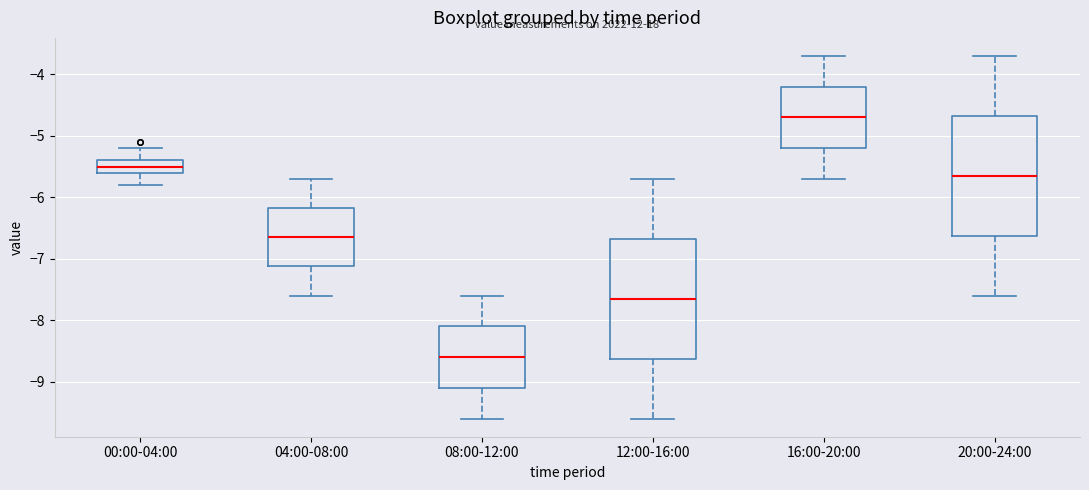

Where does the lower whisker of the box for 16:00-20:00 end on the y-axis? The values are not printed on the chart, so give them approximately, as read against the axis.

-5.7